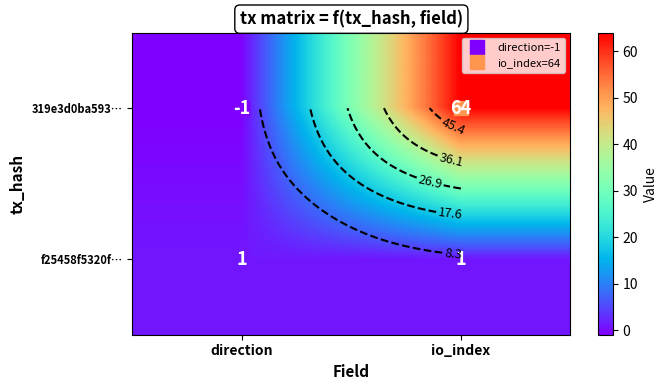

The 319e3d0ba593… series shows -1 at direction. True or false?

True